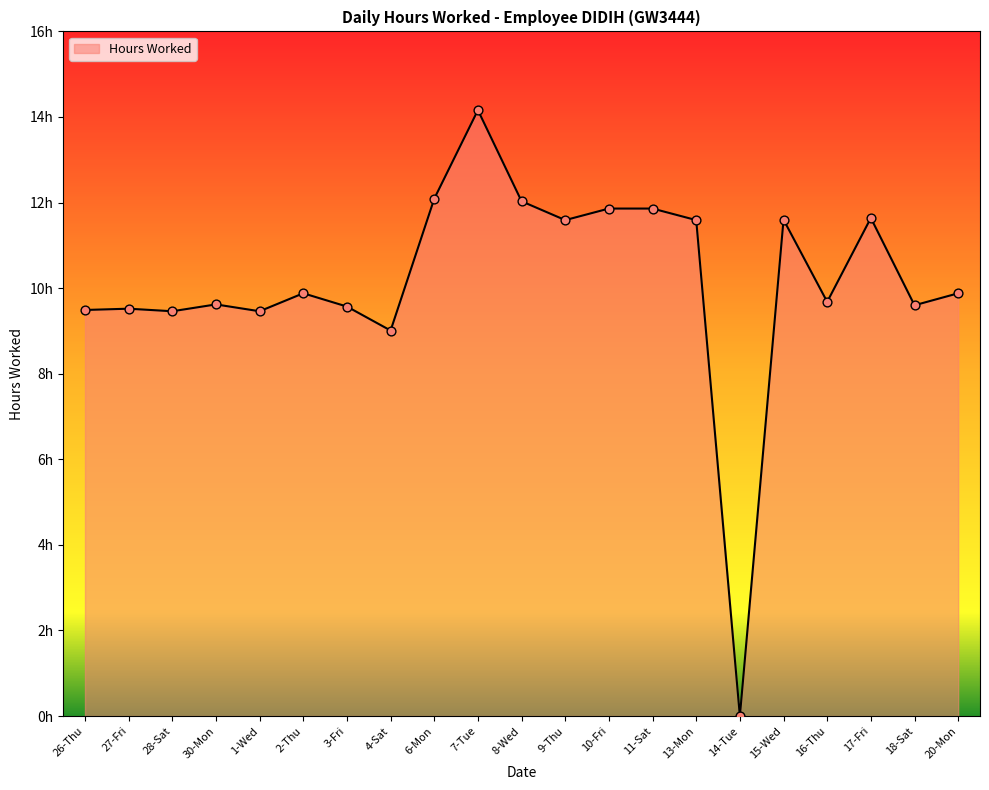

Approximately how many times larger is the value at 9-Thu compared to 28-Sat?

1.2